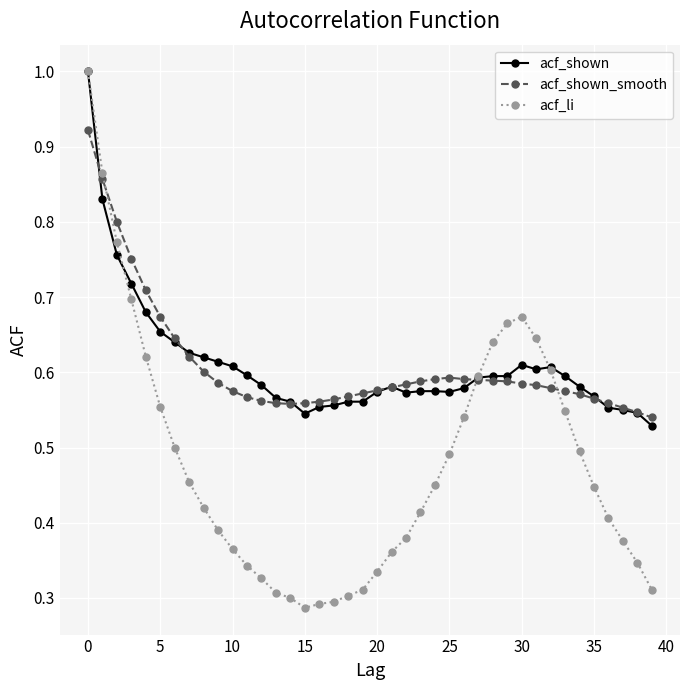

Which series has the largest range (max minus min)?

acf_li